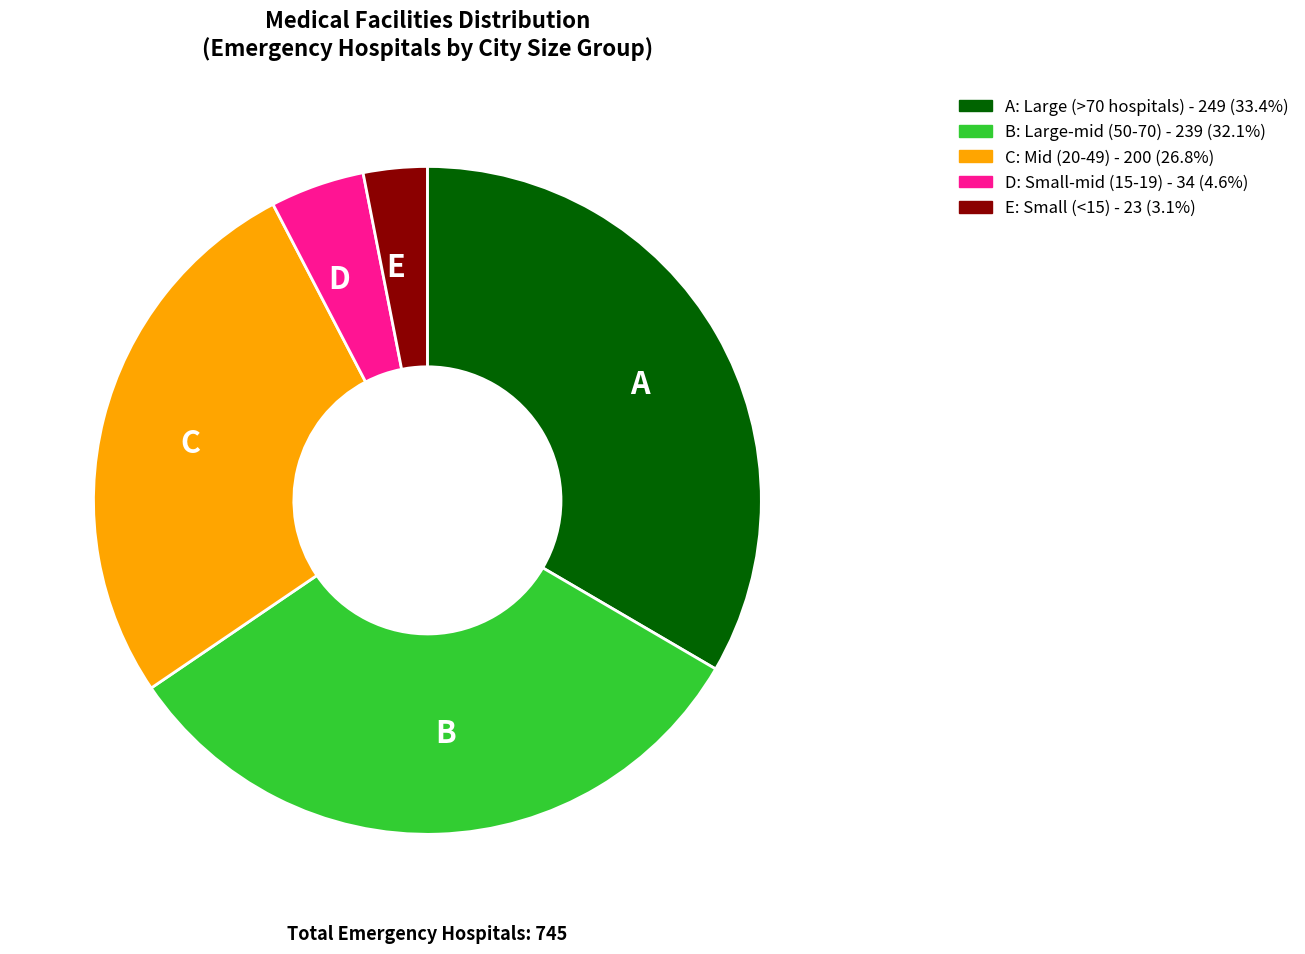

Do C and D together represent more than half of the pie?

No